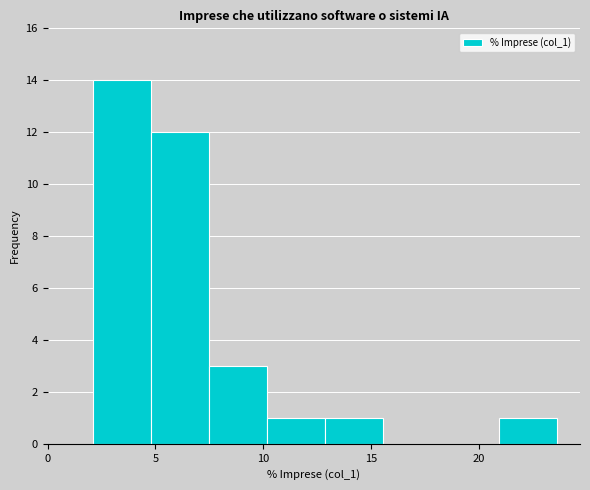

Which range on the x-axis has the tallest bar?

2.0 to 5.0